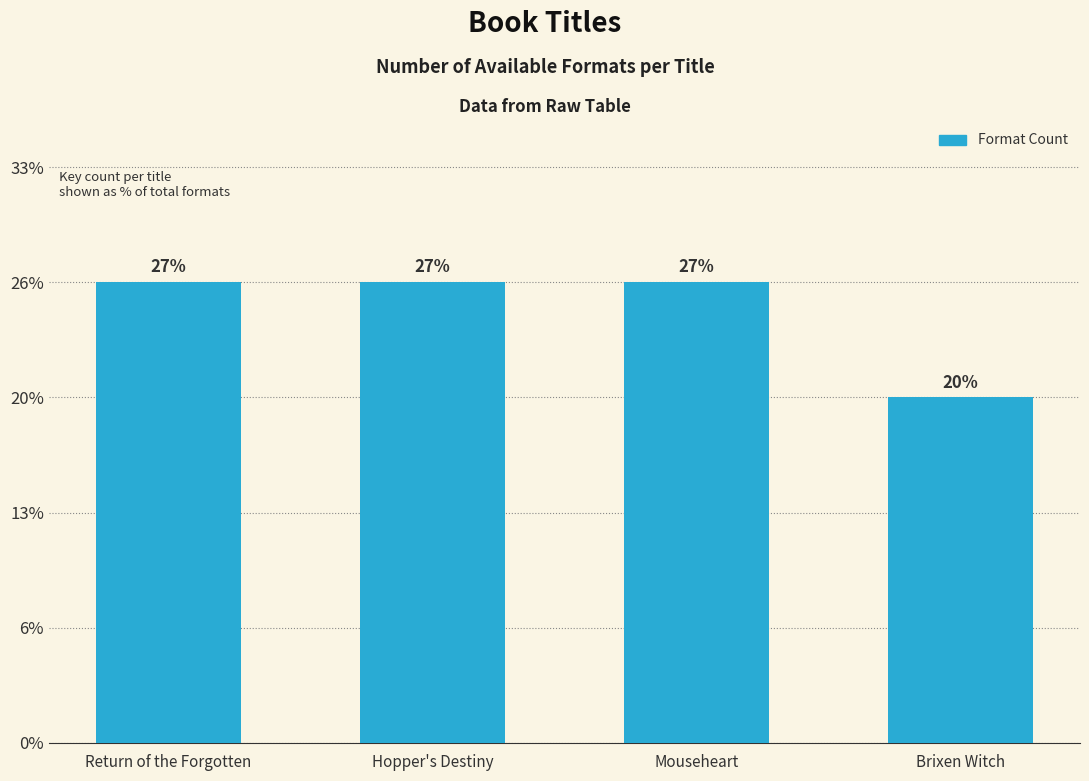

What is the difference between the maximum and minimum values?

1